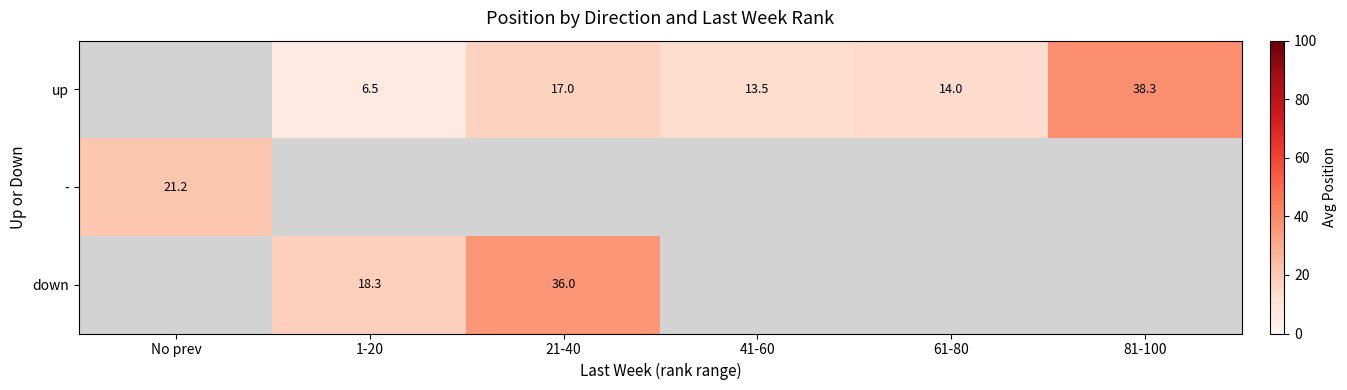

True or false: up has a value of 14.0 at 61-80.

True